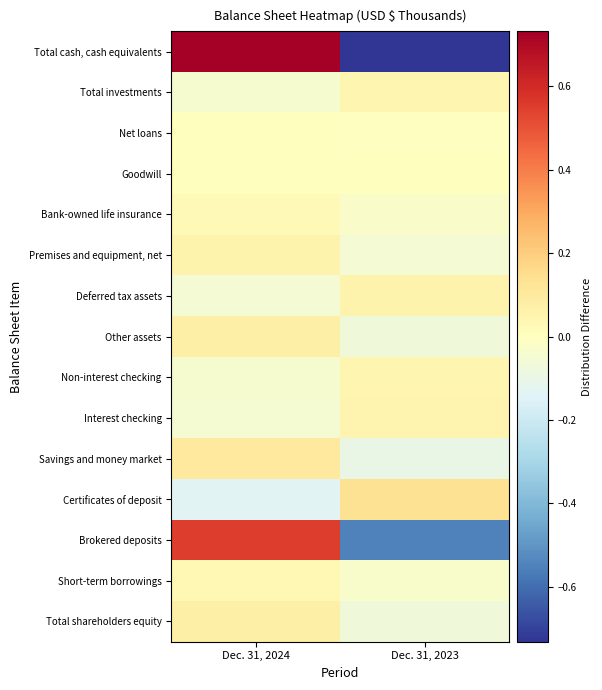

Rank the series at Dec. 31, 2024 from highest to lowest value.

Total cash, cash equivalents, Brokered deposits, Savings and money market, Other assets, Total shareholders equity, Premises and equipment, net, Short-term borrowings, Bank-owned life insurance, Net loans, Goodwill, Total investments, Non-interest checking, Interest checking, Deferred tax assets, Certificates of deposit